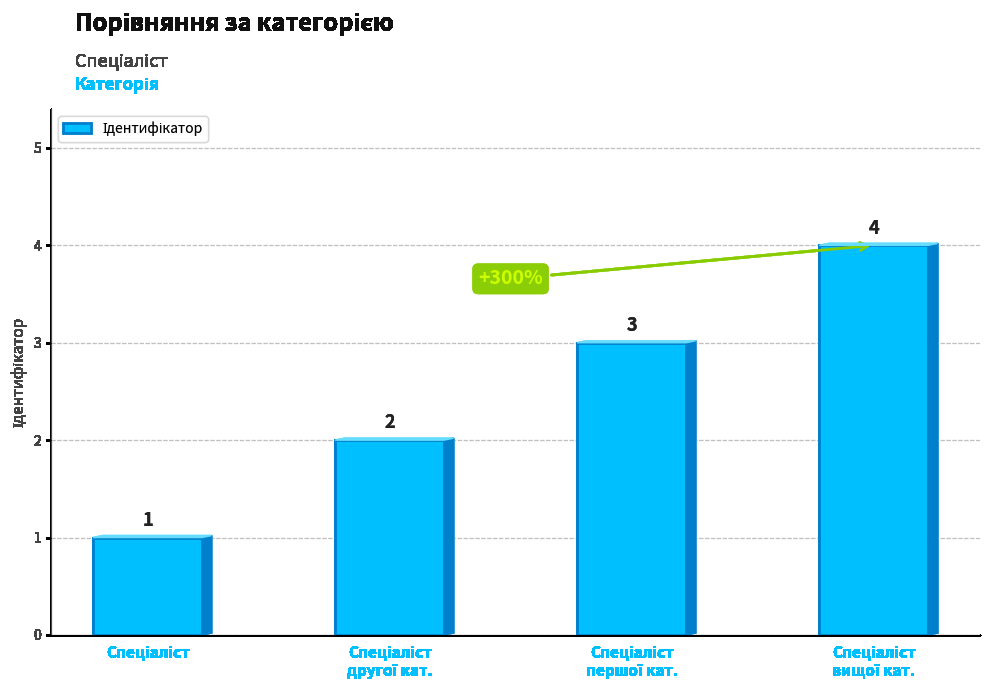

Count the number of data series in this chart.

1